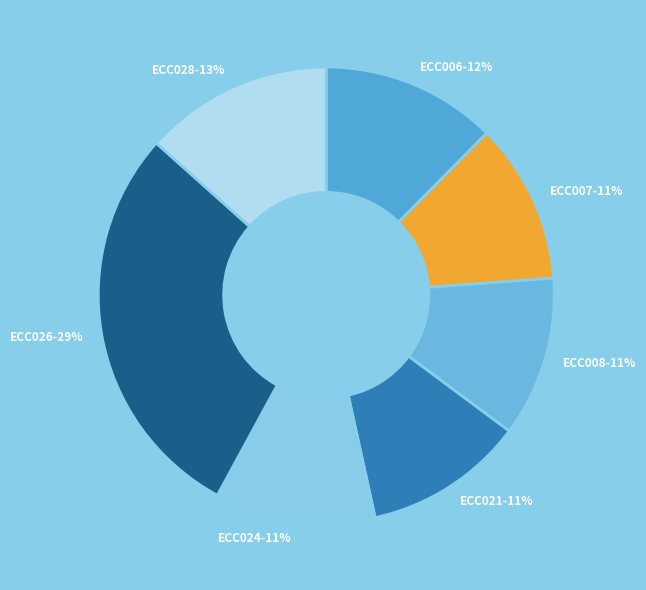

Is it true that ECC024 is 1% of the pie?

False